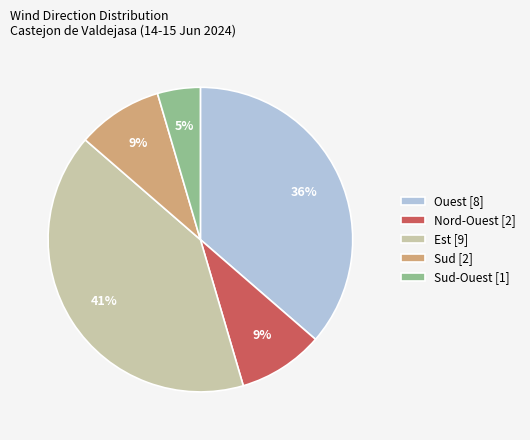

Which has a higher value, Nord-Ouest [2] or Ouest [8]?

Ouest [8]